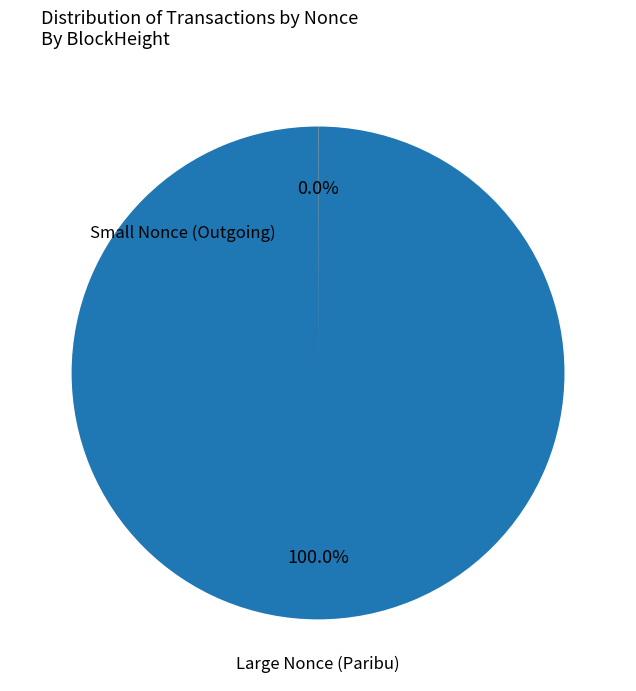

Does any single category account for the majority?

Yes